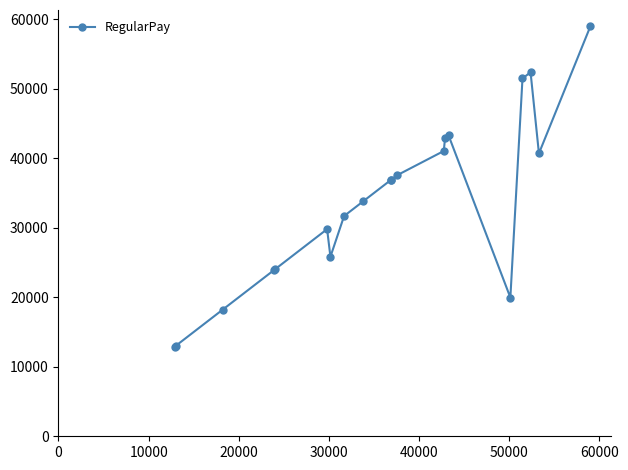

What is the value of the 2nd point from the left?

13038